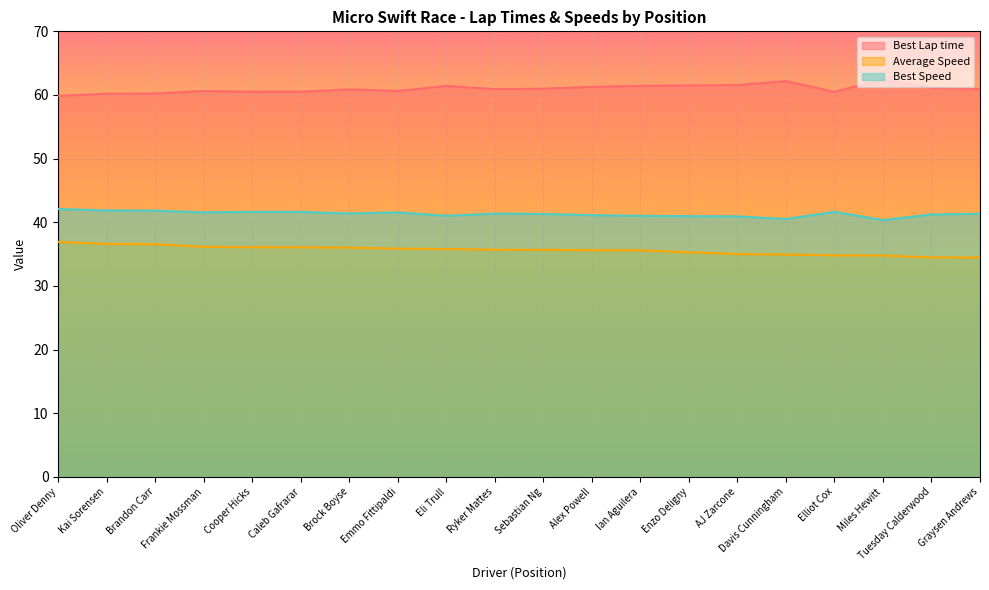

What is the sum of the Best Lap time values at Alex Powell and Sebastian Ng?

122.3